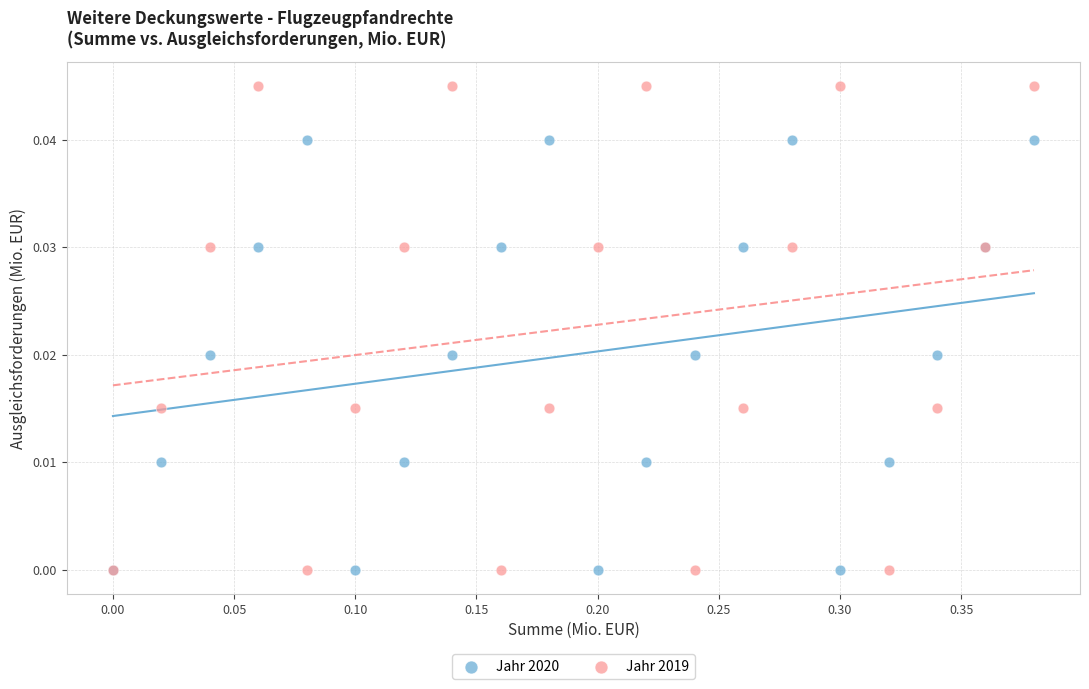

What are all the series names shown in the legend?

Jahr 2020, Jahr 2019